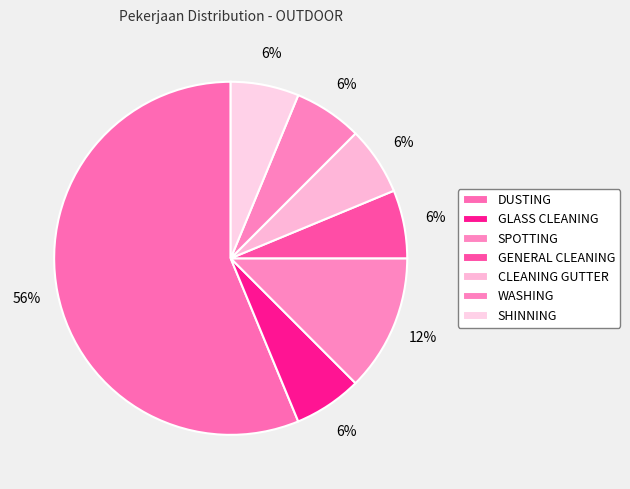

The DUSTING slice represents 56% of the pie. True or false?

True